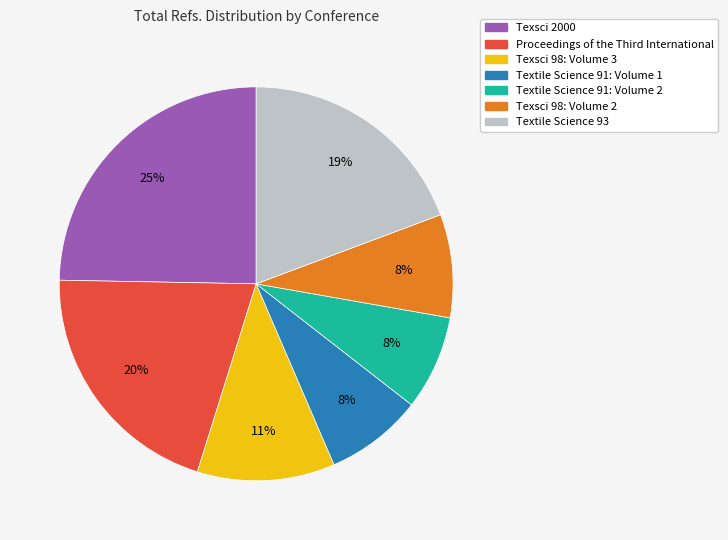

Is it true that Texsci 98: Volume 2 is 1% of the pie?

False